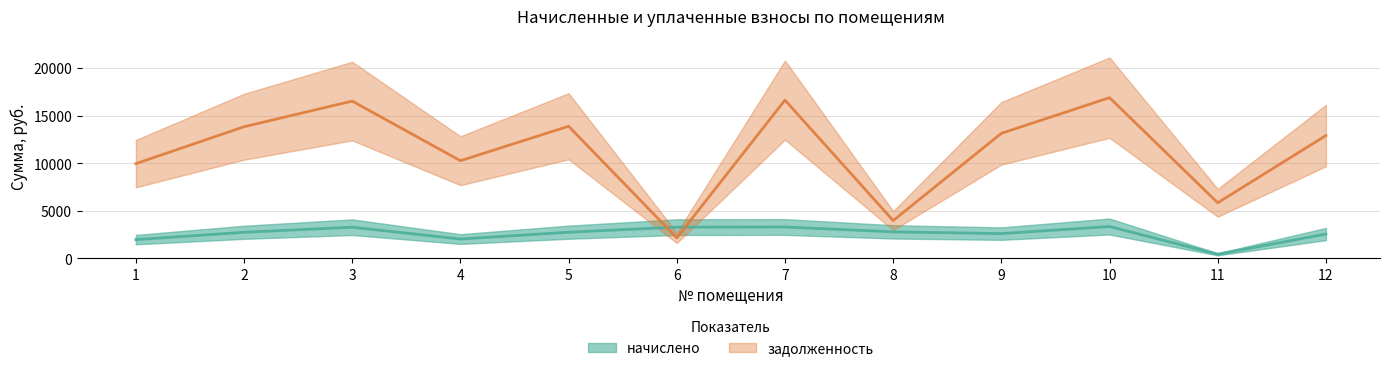

List the series in order of their overall mean, highest first.

задолженность, начислено